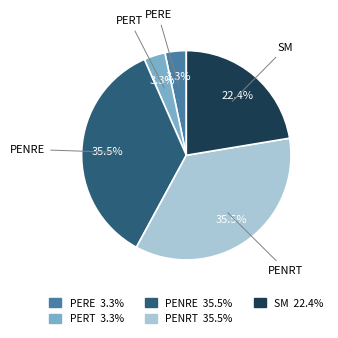

Does SM account for over 50% of the chart?

No